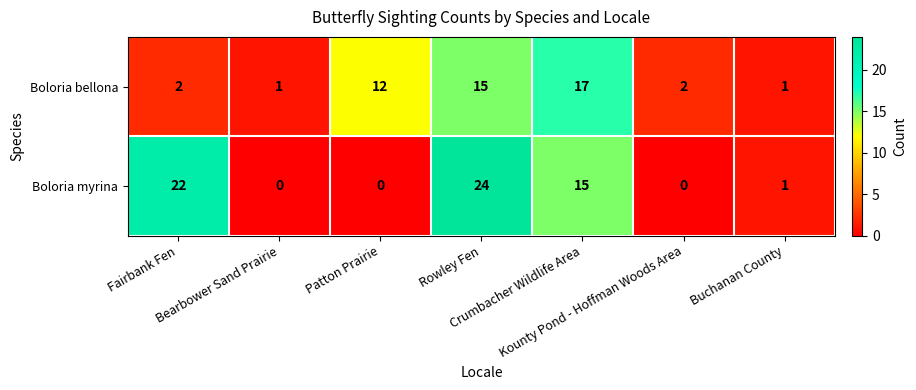

Rank the series by their maximum value, from highest to lowest.

Boloria myrina, Boloria bellona